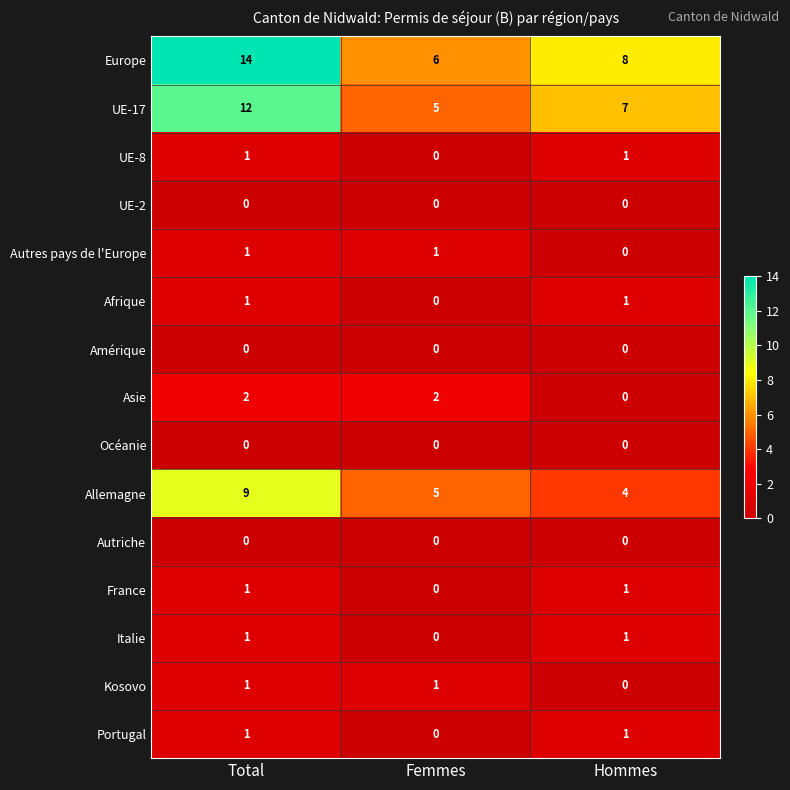

Between Total and Hommes, which series saw the biggest shift?

Europe